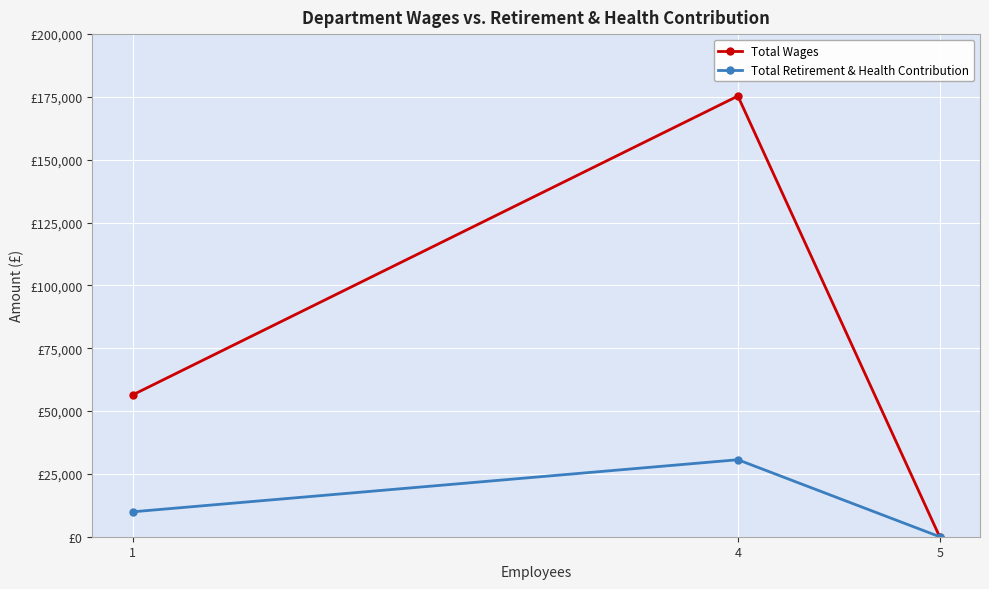

What is the average value of the Total Wages series?

77258